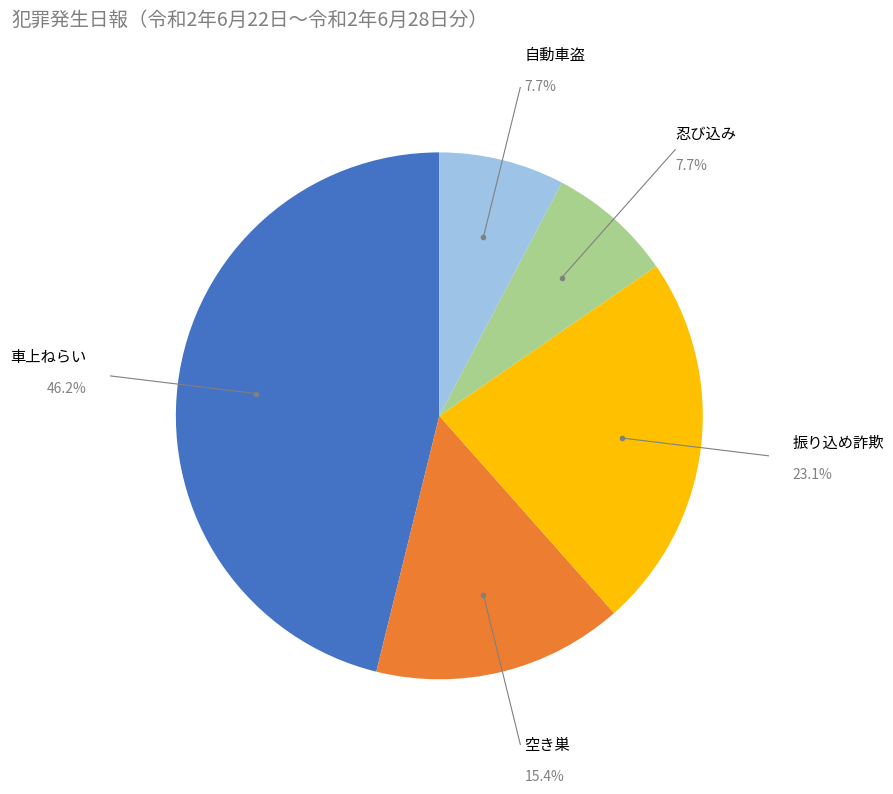

To the nearest percent, what is the difference between the largest and smallest slice percentages?

38%